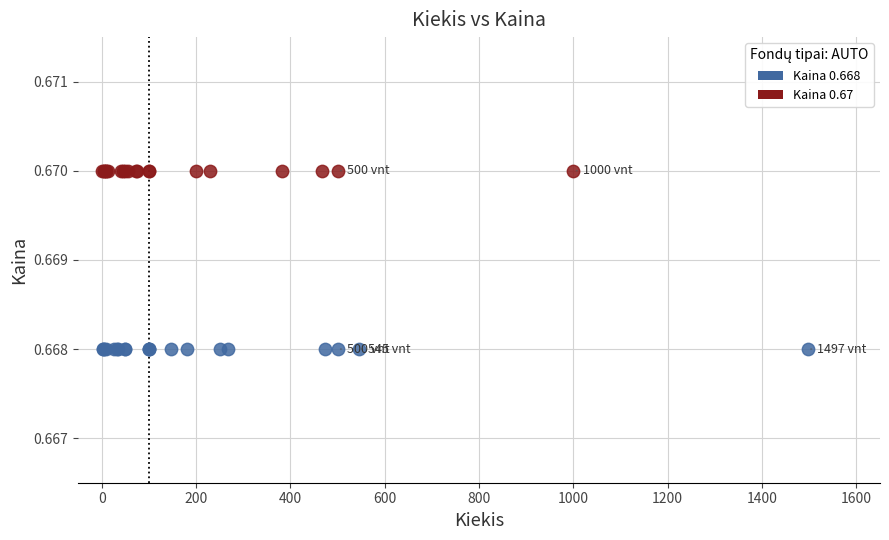

Which series reaches the maximum Y coordinate?

Kaina 0.67